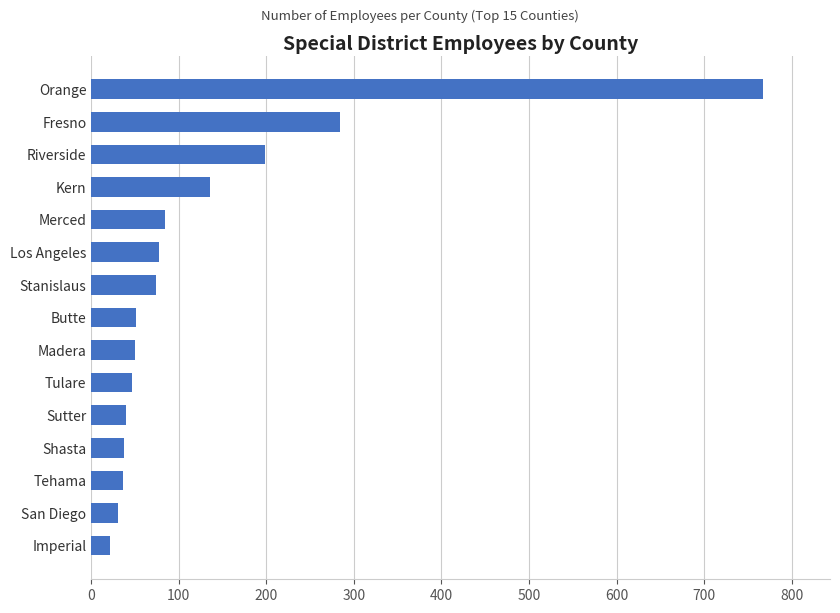

How many values are below 51?

7